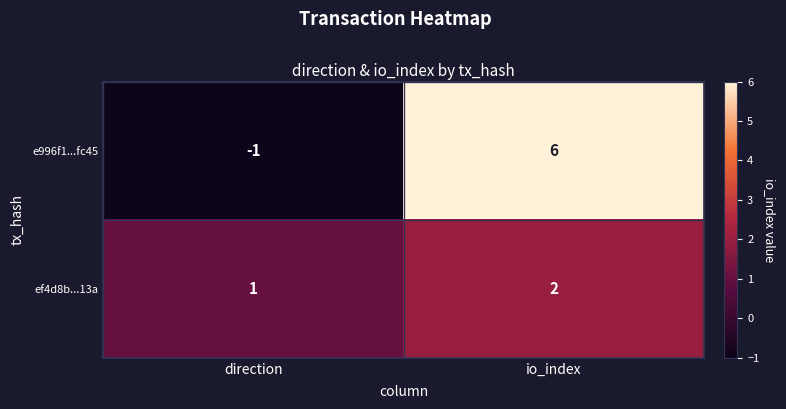

List the series in order of their peak value, lowest first.

ef4d8b...13a, e996f1...fc45